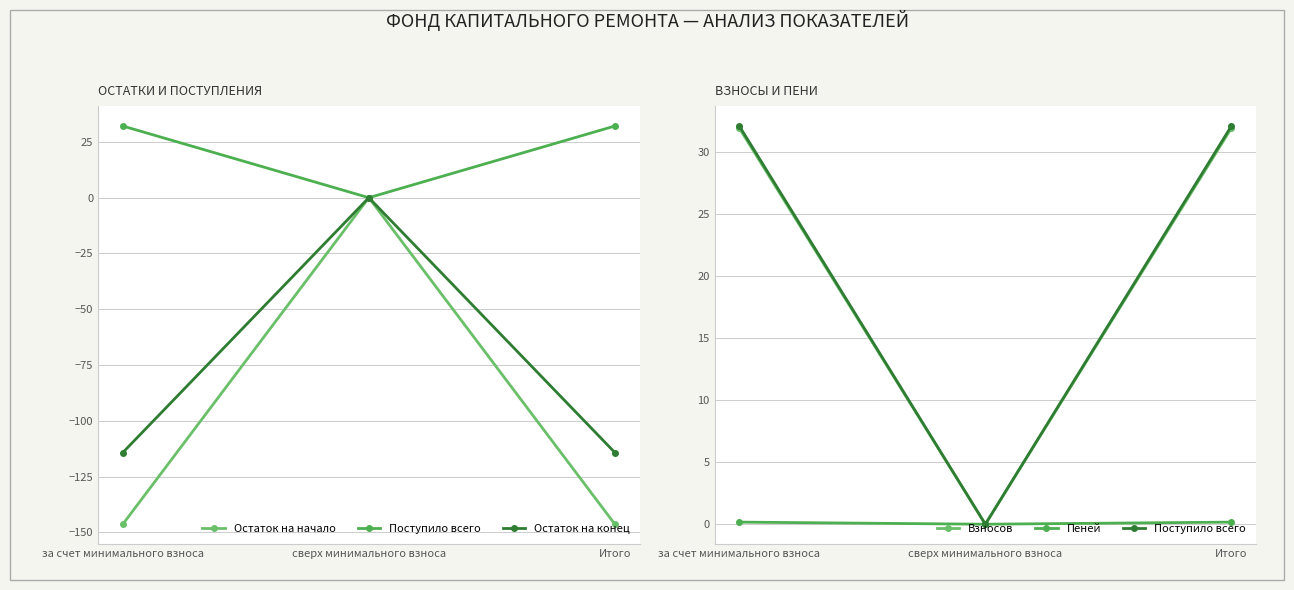

Between сверх минимального взноса and Итого, which series saw the biggest shift?

Остаток на начало